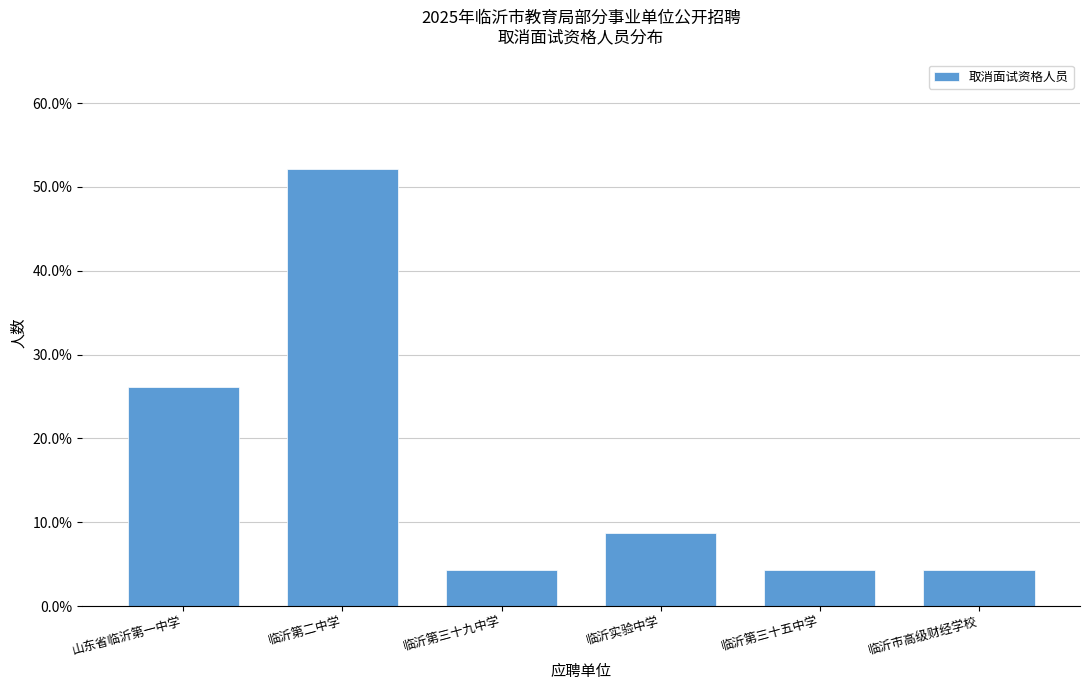

Reading left to right, what are all the values shown in this chart?

山东省临沂第一中学=26.1	临沂第二中学=52.2	临沂第三十九中学=4.3	临沂实验中学=8.7	临沂第三十五中学=4.3	临沂市高级财经学校=4.3